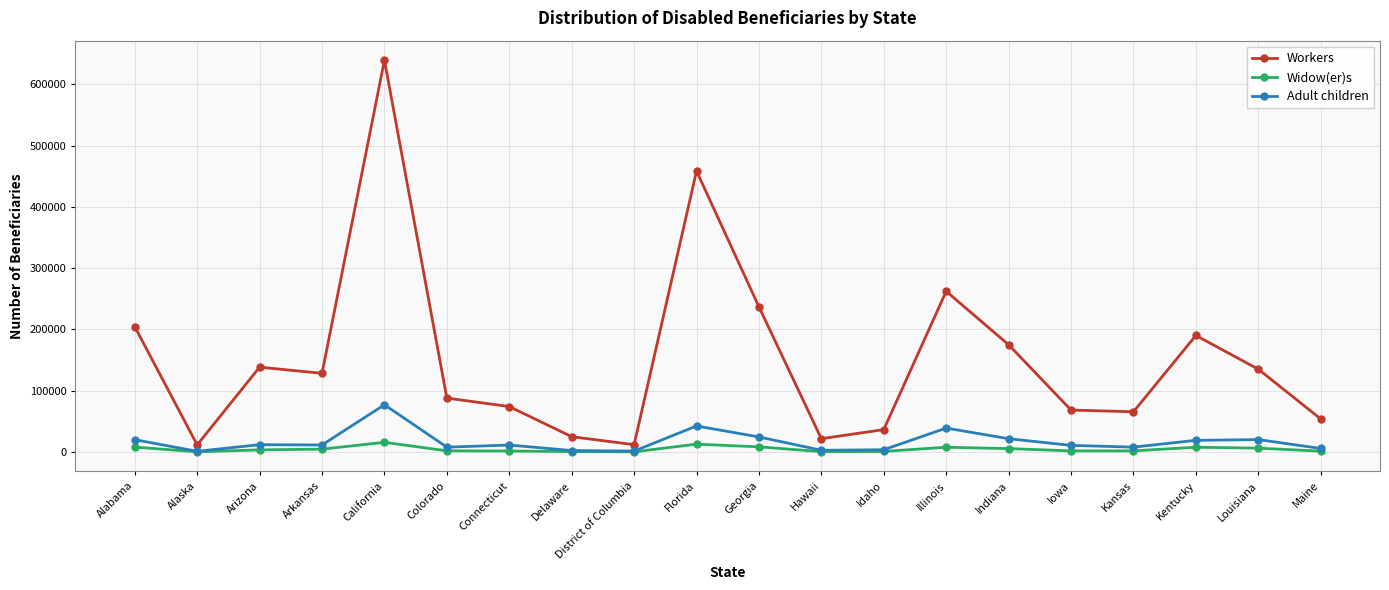

What is the value of the Widow(er)s point at the 17th from the left?

1813